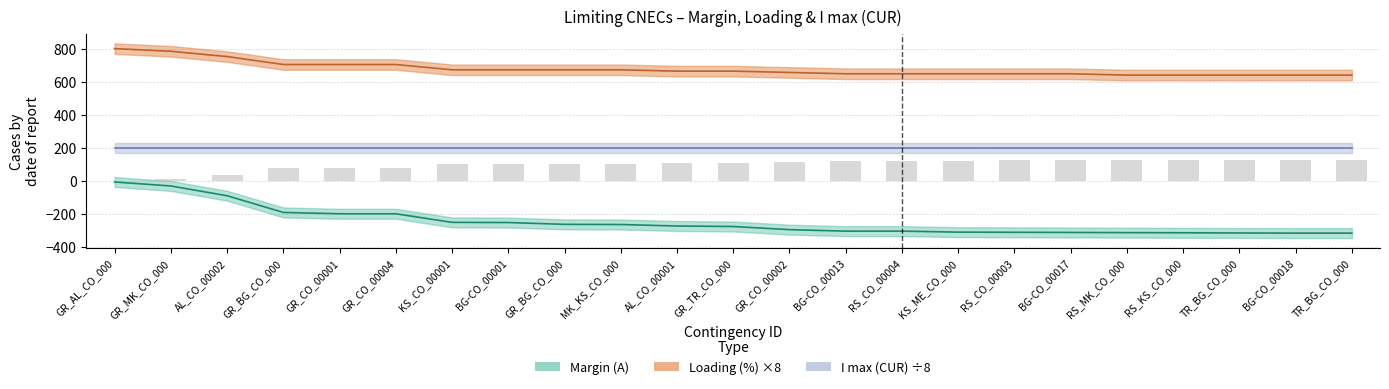

Reading right to left, what are all the values shown in this chart?

Margin (A): -315	-315	-314	-313	-312	-311	-310	-309	-303	-303	-294	-275	-272	-263	-262	-251	-250	-198	-198	-190	-89	-30	-6
Loading (%): 640	640	640	640	640	648	648	648	648	648	656	664	664	672	672	672	672	704	704	704	752	784	800